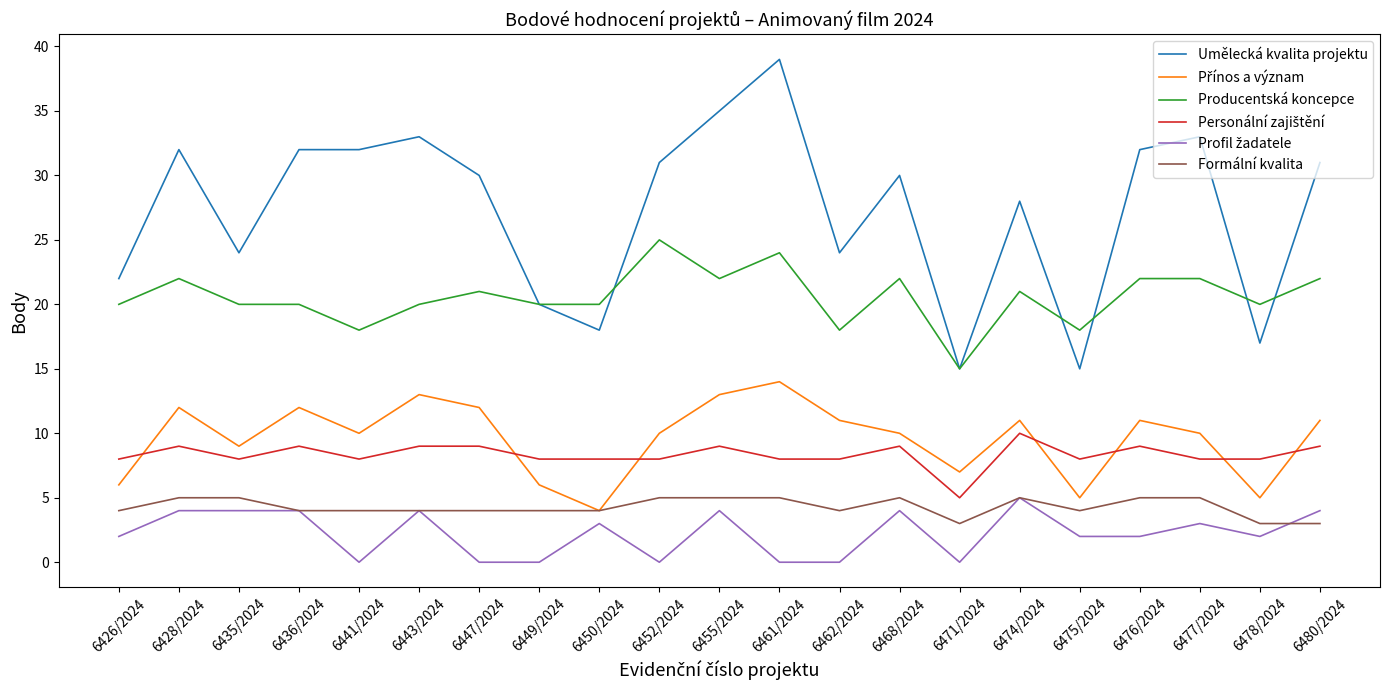

The value of Producentská koncepce at 6426/2024 is 20. True or false?

True